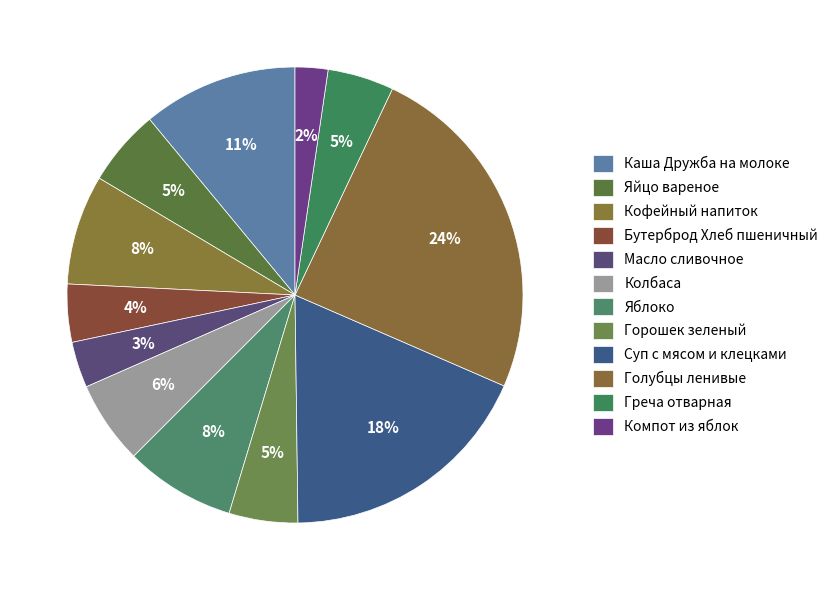

How many segments does this pie chart have?

12